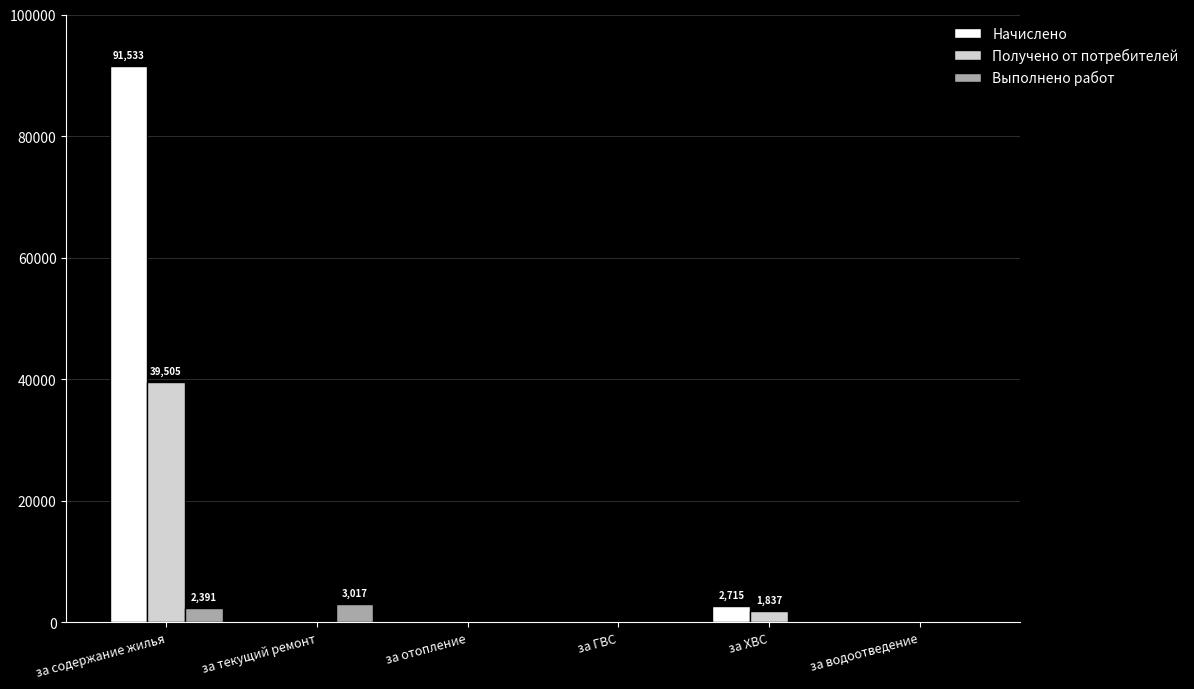

Is the value of Выполнено работ at за текущий ремонт greater than the value of Начислено at за содержание жилья?

No